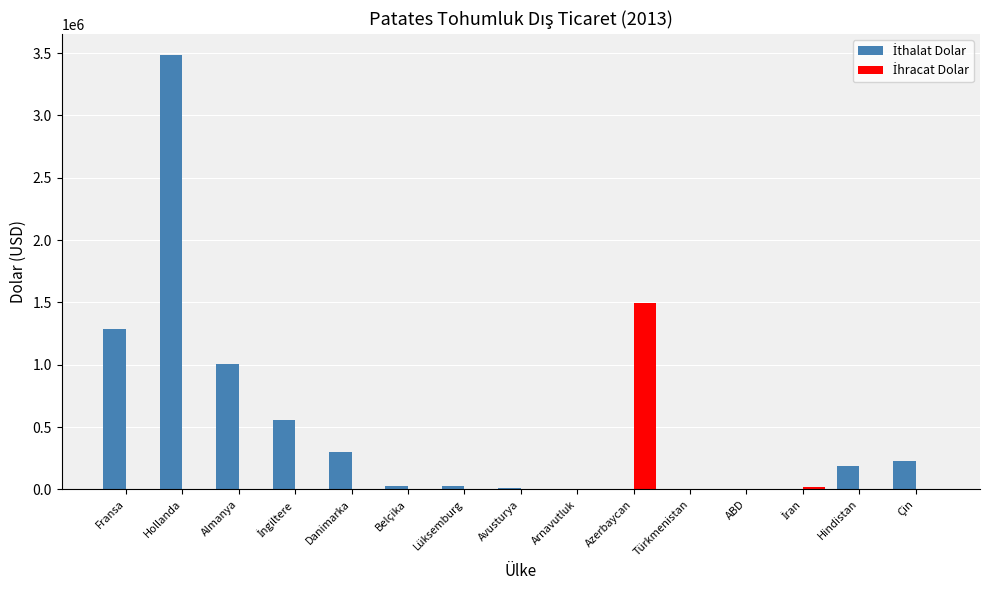

Which label corresponds to the largest value in the chart?

Hollanda